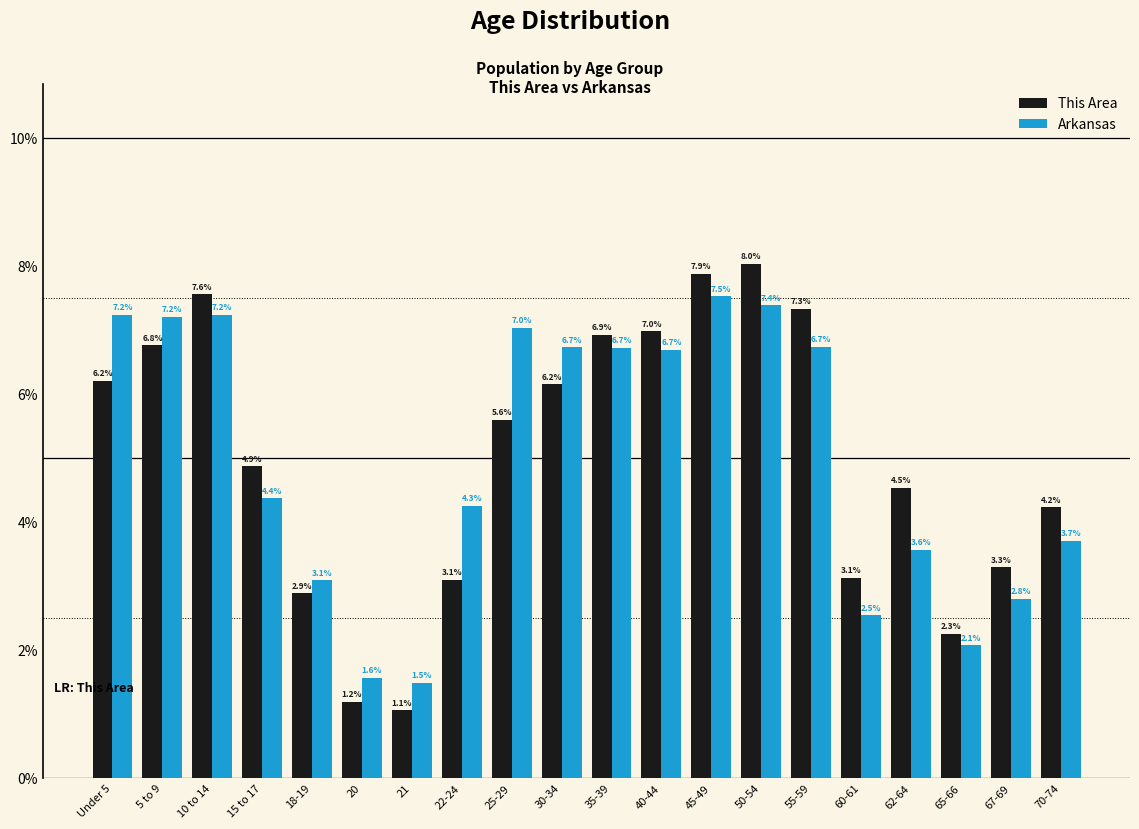

Reading left to right, extract all data points from this chart.

This Area: 6.2	6.8	7.6	4.9	2.9	1.2	1.1	3.1	5.6	6.2	6.9	7.0	7.9	8.0	7.3	3.1	4.5	2.3	3.3	4.2
Arkansas: 7.2	7.2	7.2	4.4	3.1	1.6	1.5	4.3	7.0	6.7	6.7	6.7	7.5	7.4	6.7	2.5	3.6	2.1	2.8	3.7